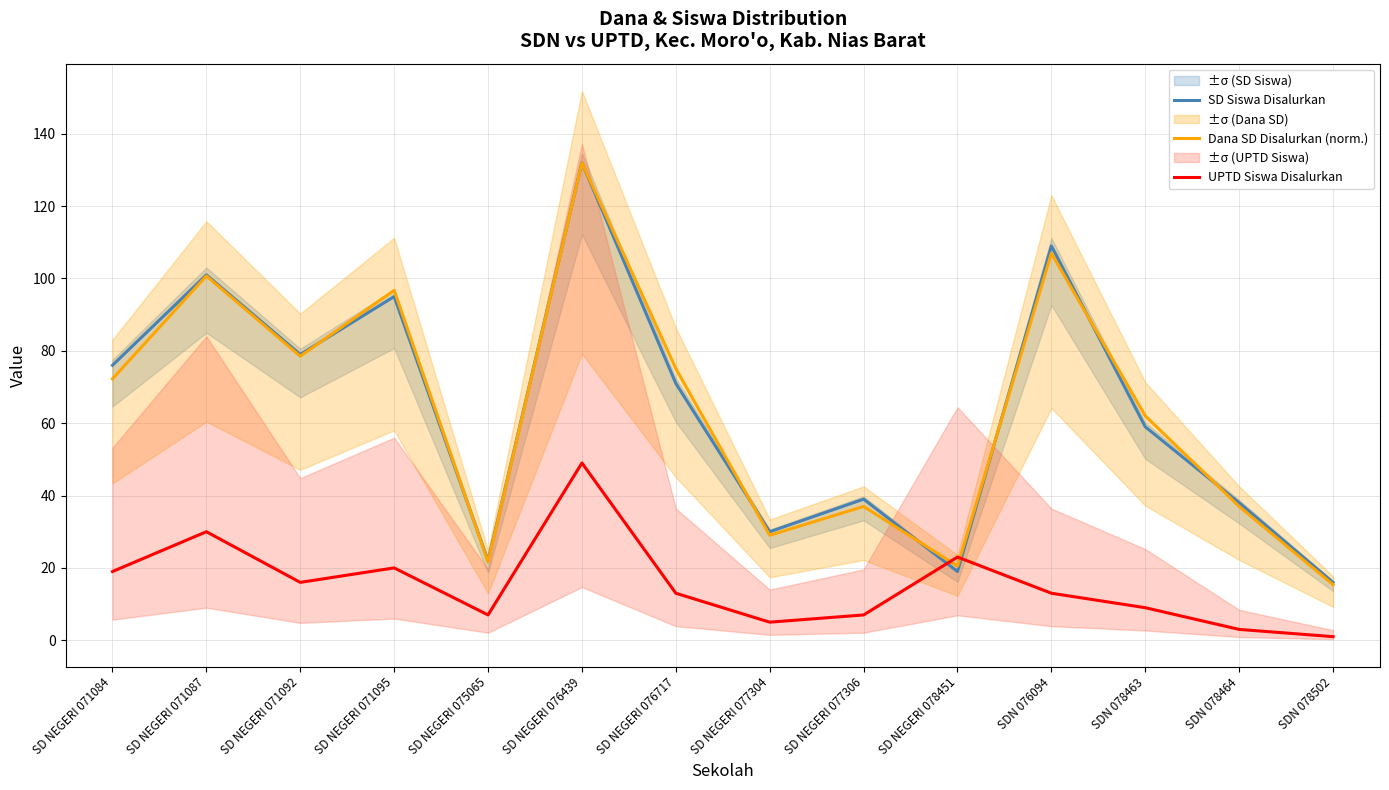

Where do Dana SD Disalurkan (norm.) and UPTD Siswa Disalurkan first cross each other?

SD NEGERI 077306 and SD NEGERI 078451